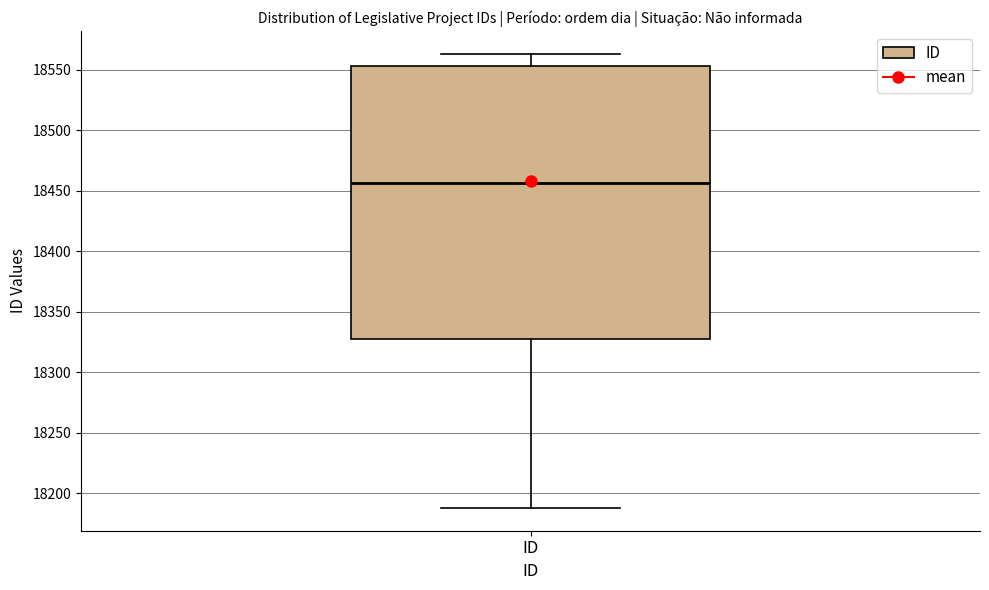

Read this box plot against the y-axis: the position of the median line, the range covered by the box, and the ends of both whiskers. The values are not printed on the chart, so give them approximately, as read against the axis.

median 18455, box 18330 to 18555, whiskers 18190 to 18565